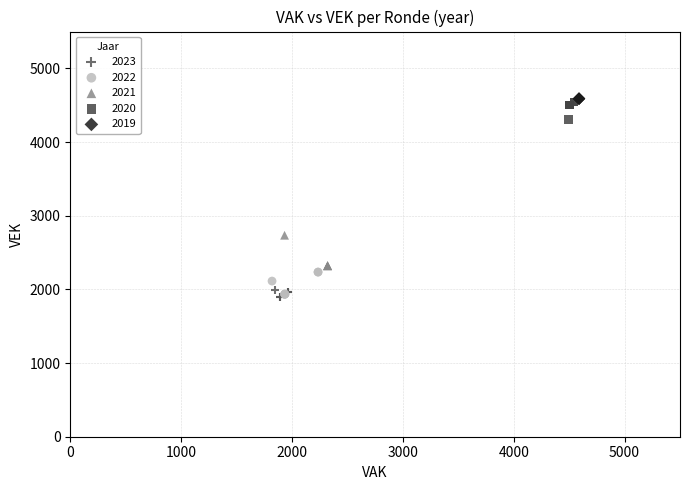

What are all the series names shown in the legend?

2023, 2022, 2021, 2020, 2019